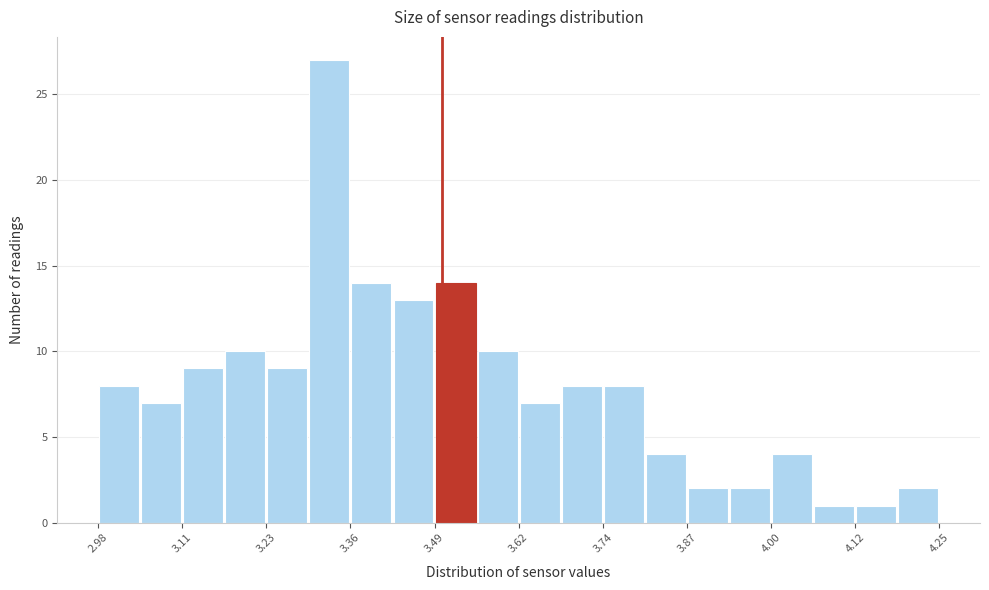

Read against the x-axis, roughly where is the centre of the tallest bar?

3.32